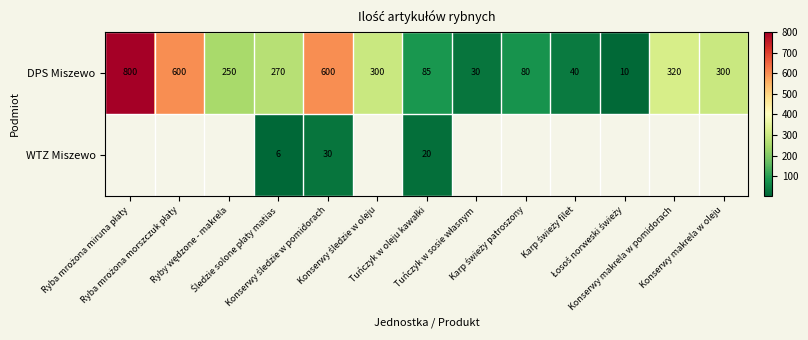

What is the minimum value for DPS Miszewo?

10